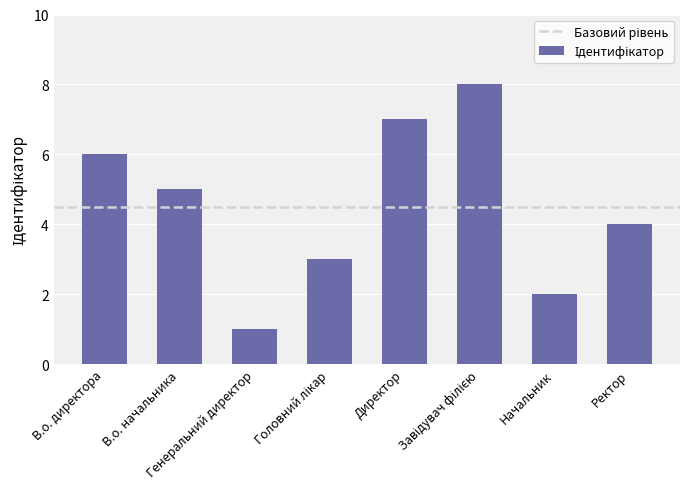

What is the maximum value shown in the chart?

8